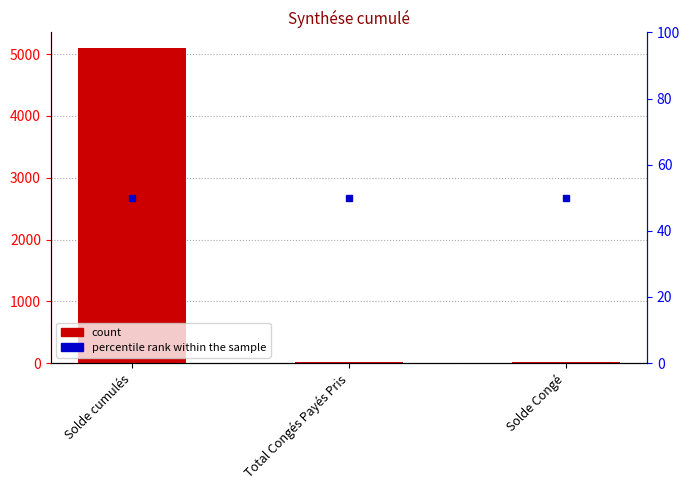

What is the ratio of the value at Solde Congé to the value at Total Congés Payés Pris?

1.3